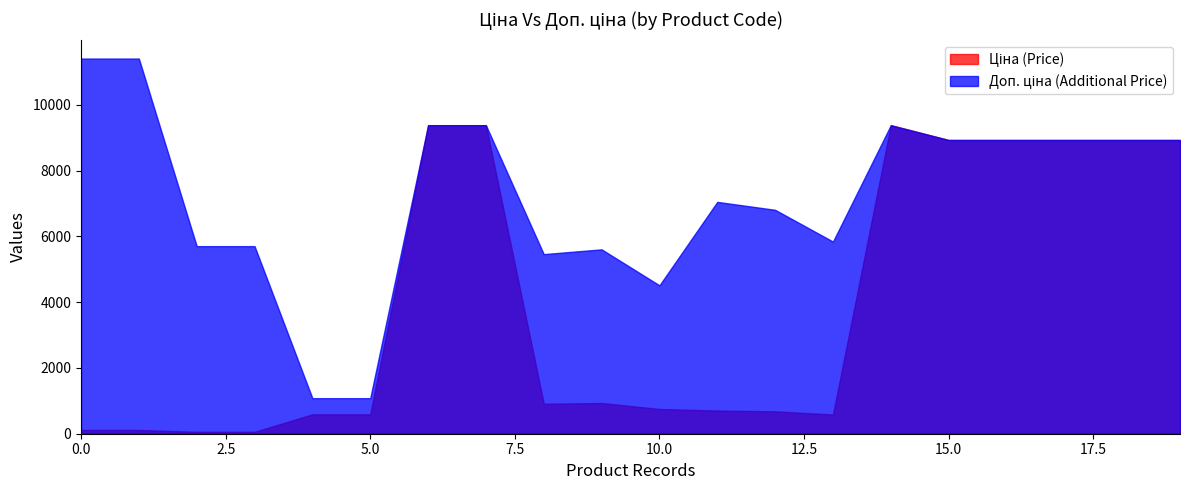

Between 283331953 and 239792197, which is larger?

283331953